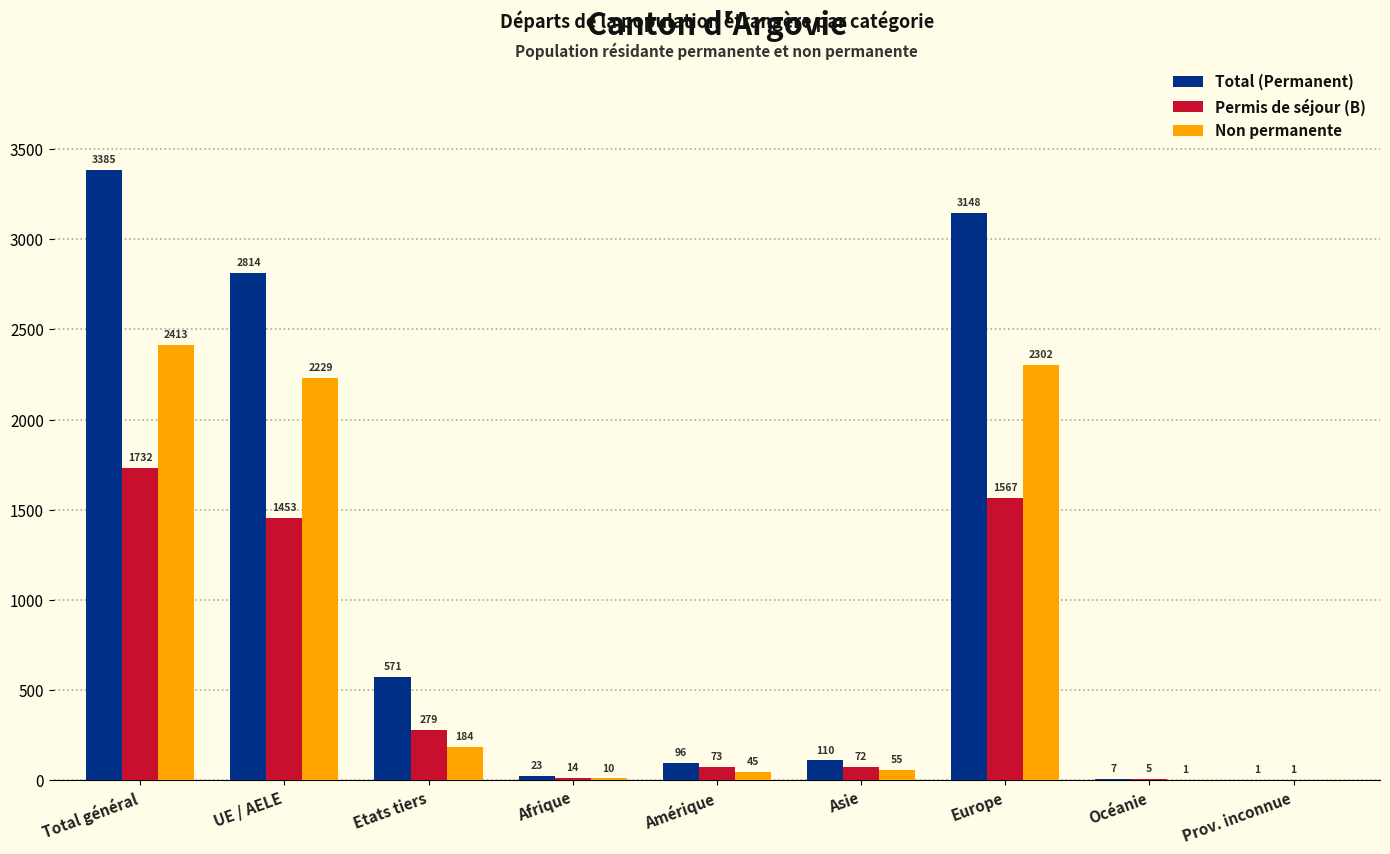

At which label does Total (Permanent) first exceed 110?

Total général